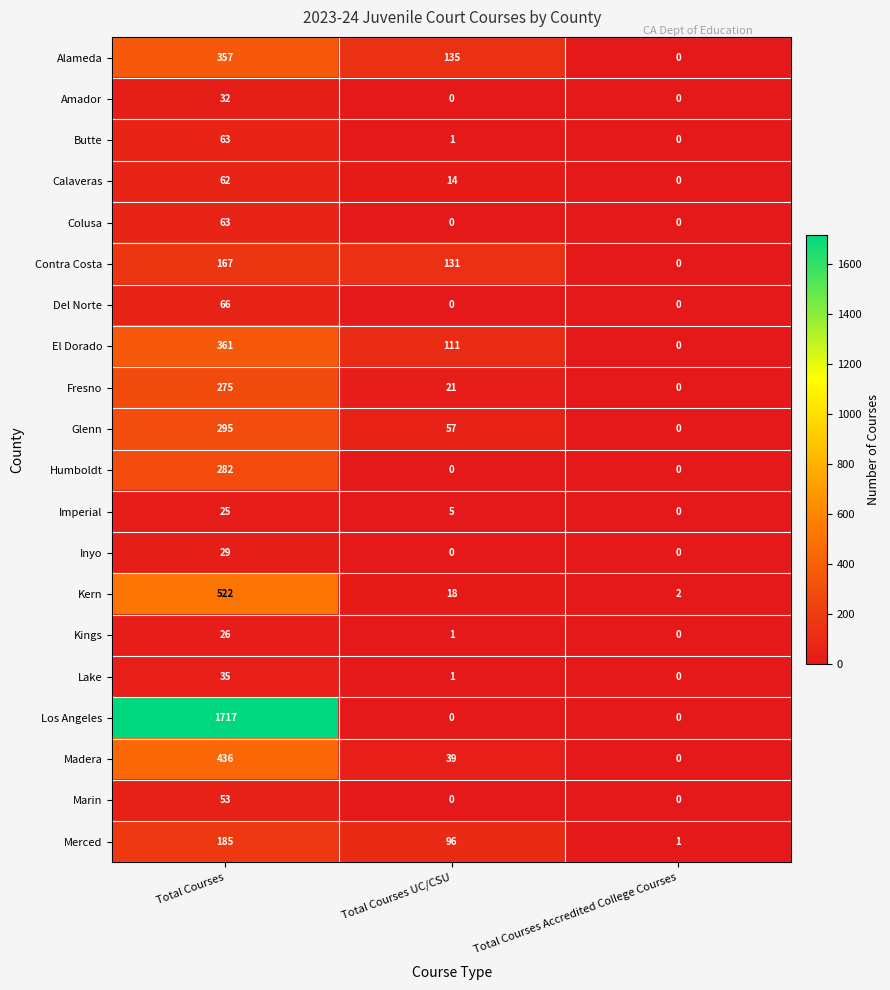

Where does the Madera series first go above 39?

Total Courses